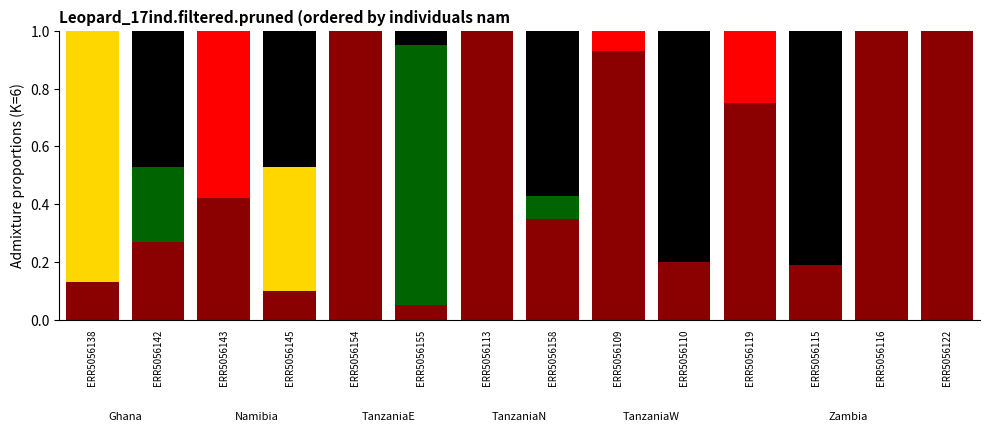

Are the bars horizontal?

No